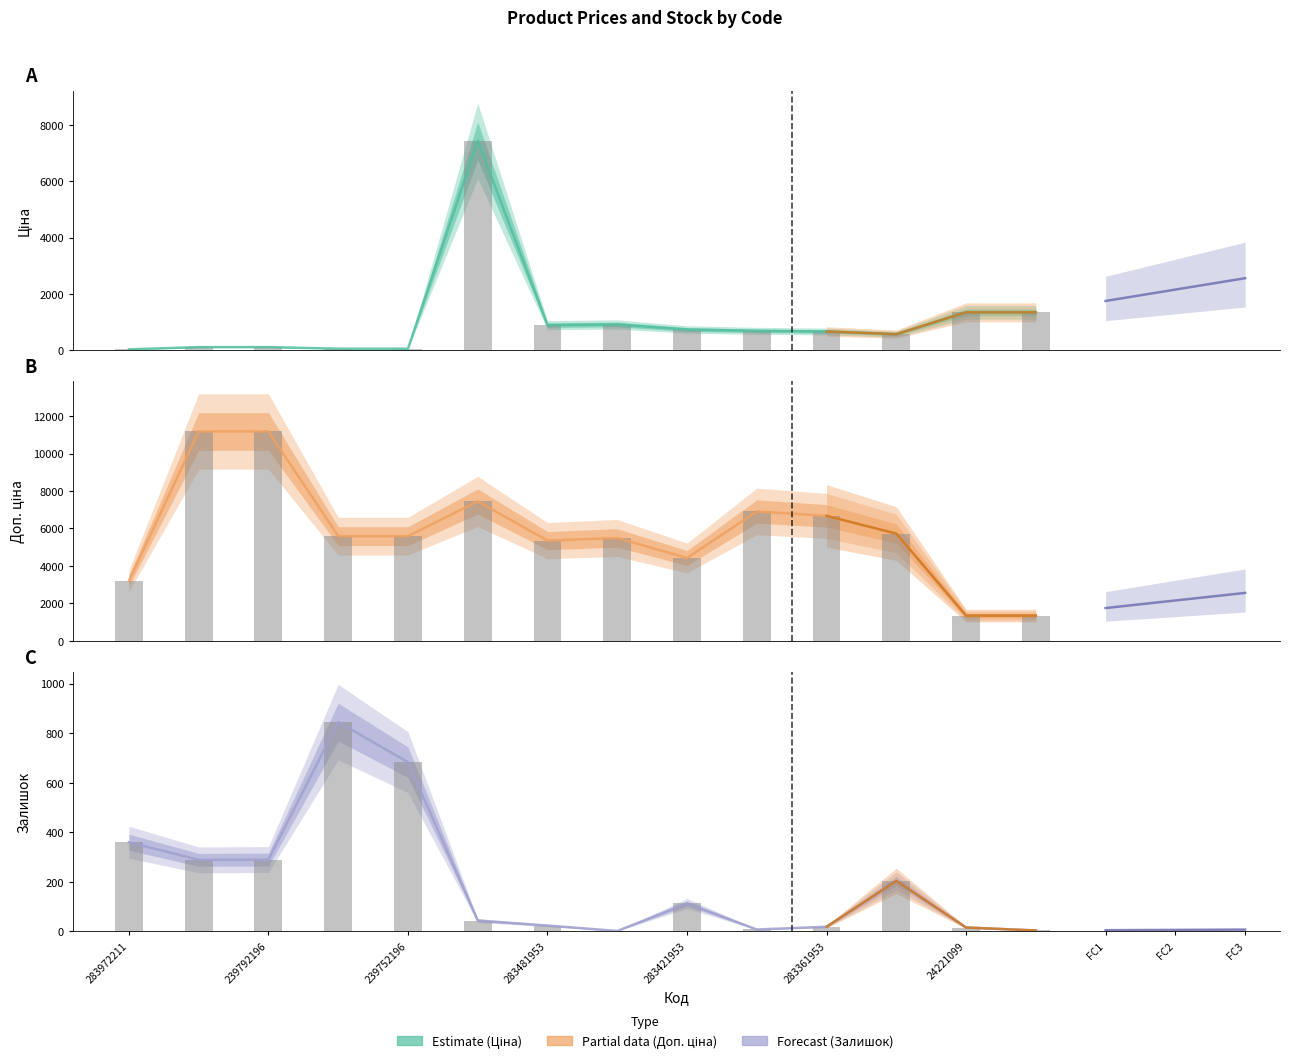

What is the average value of the Залишок series?

207.2